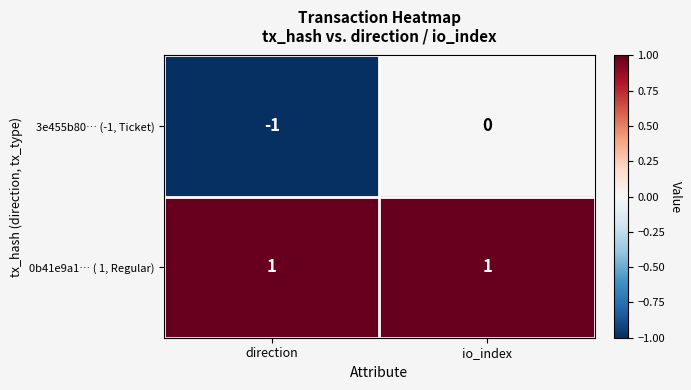

Reading right to left, list all the values displayed in this chart.

3e455b80… (-1, Ticket): io_index=0	direction=-1
0b41e9a1… ( 1, Regular): io_index=1	direction=1